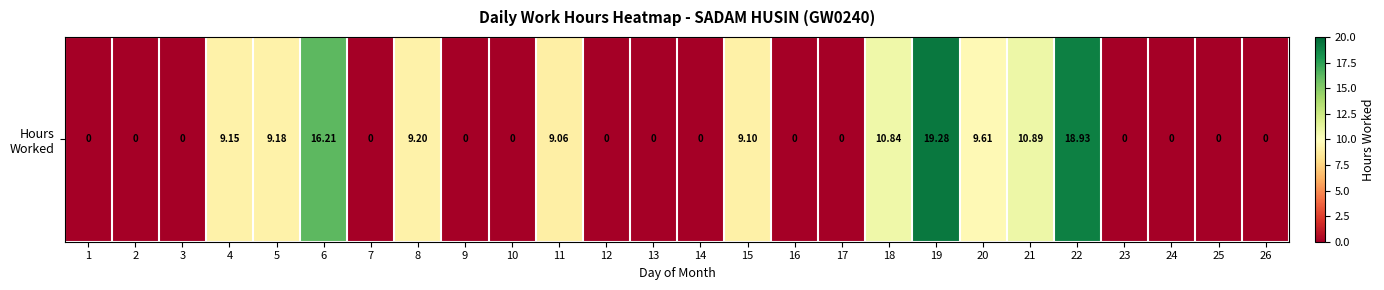

How many positive values are there?

11